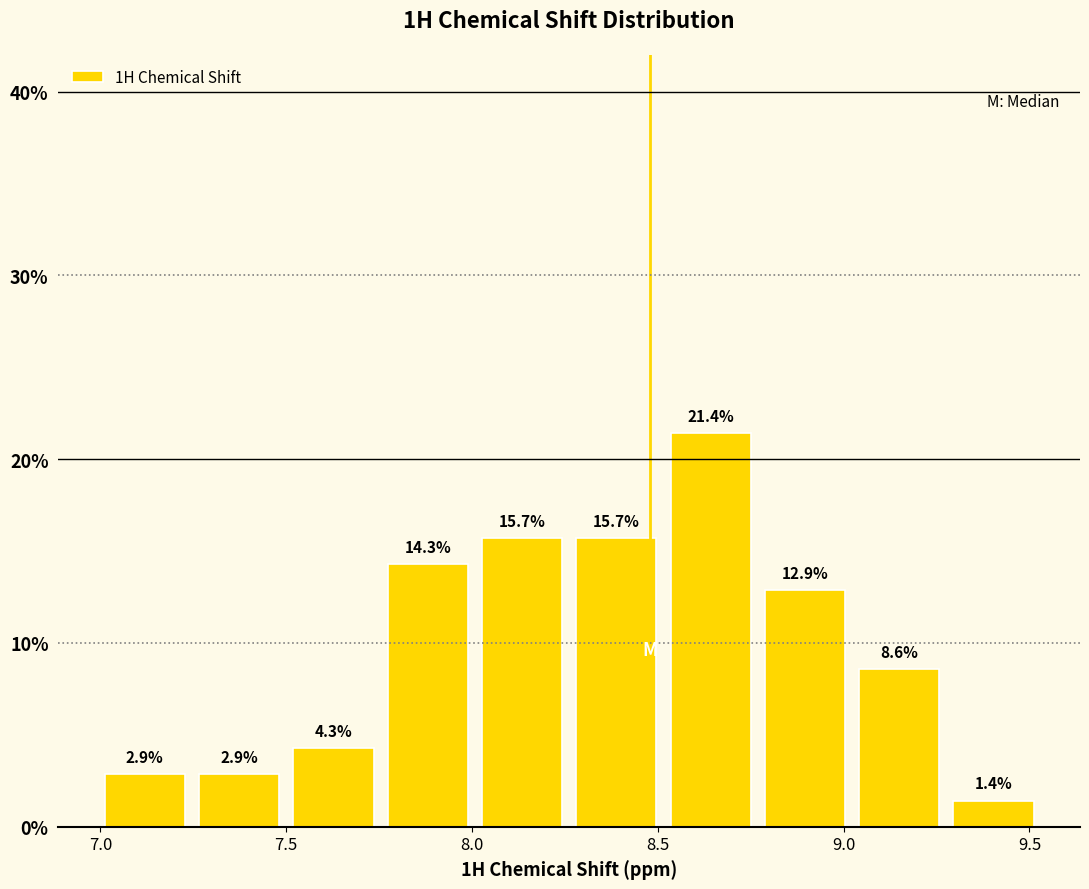

Reading left to right, transcribe this chart: for each bar, give the range it covers on the x-axis and its height. The bar edges are not printed on the chart, so give them approximately, as read against the axis.

7.00 to 7.25: 2.9
7.25 to 7.50: 2.9
7.50 to 7.75: 4.3
7.75 to 8.00: 14.3
8.00 to 8.25: 15.7
8.25 to 8.50: 15.7
8.50 to 8.75: 21.4
8.75 to 9.00: 12.9
9.00 to 9.30: 8.6
9.30 to 9.55: 1.4